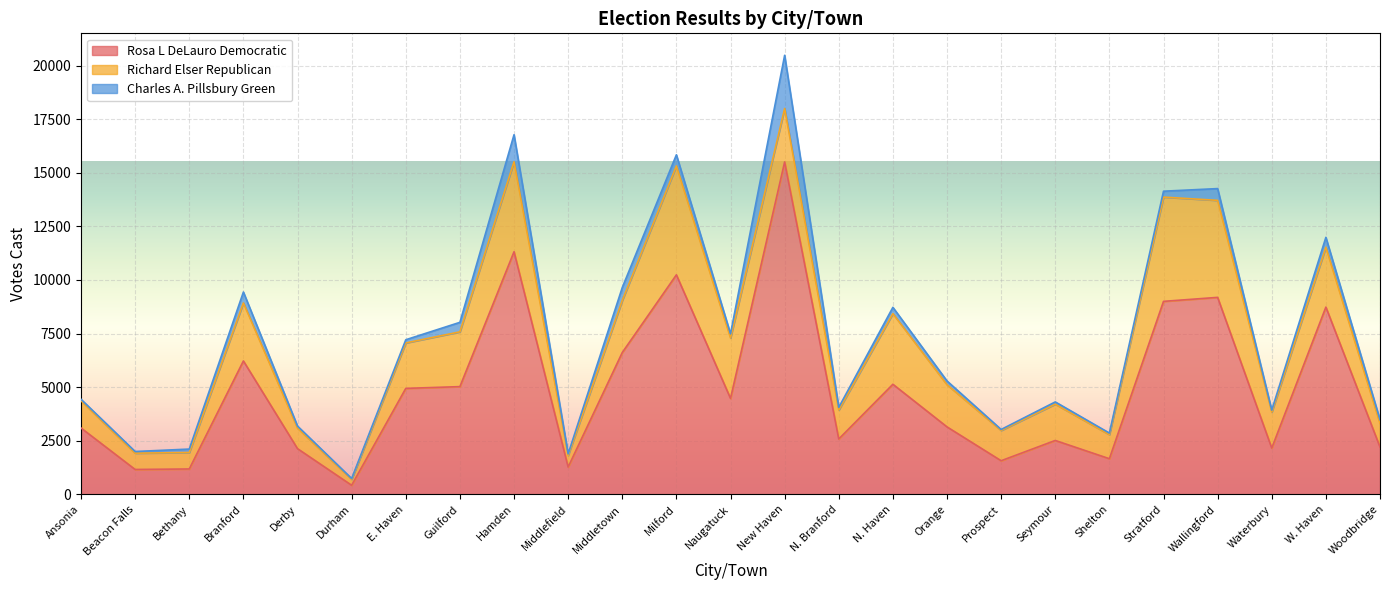

What is the minimum value for Rosa L DeLauro Democratic?

427